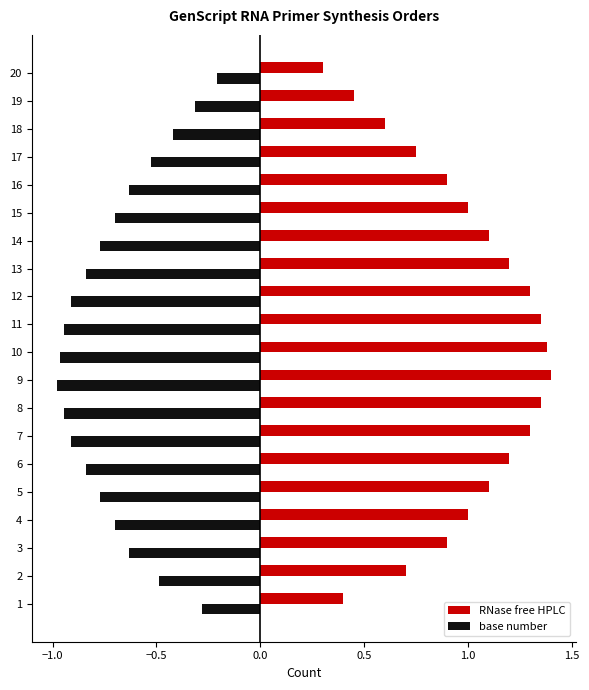

Which series has the largest total across all categories?

RNase free HPLC